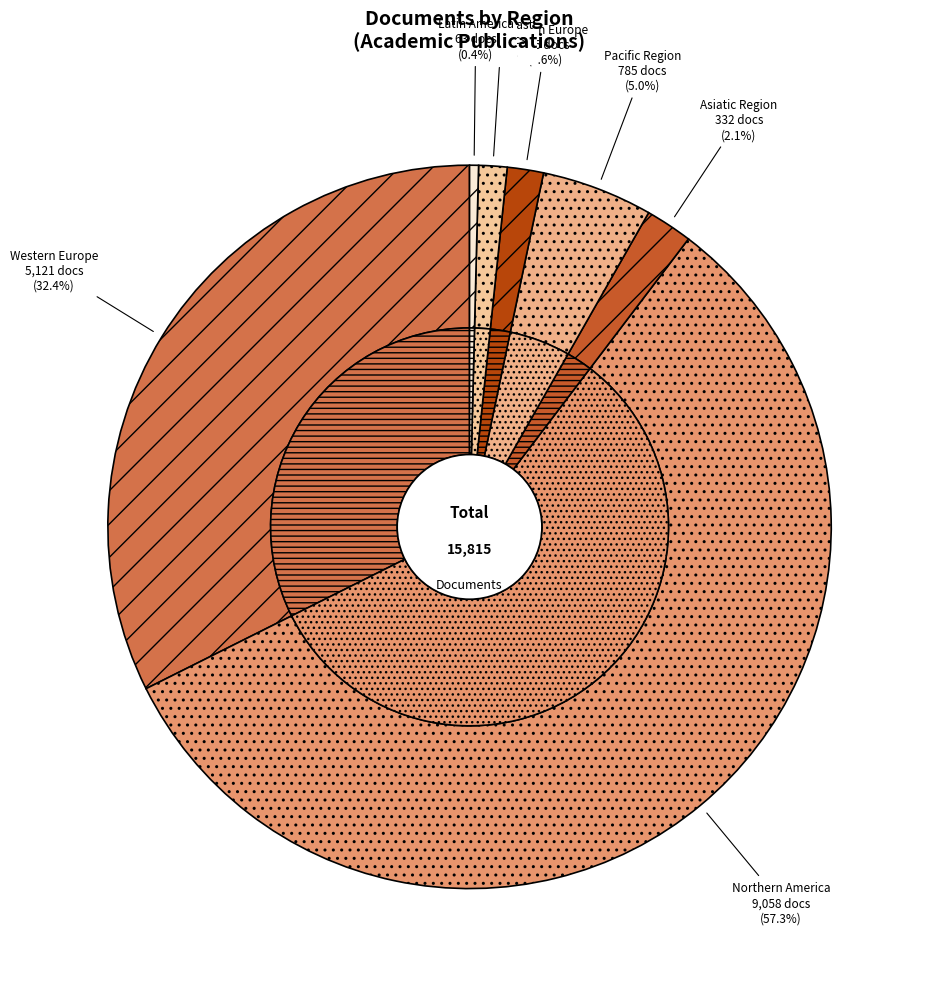

To the nearest percent, what is the average slice percentage?

14%